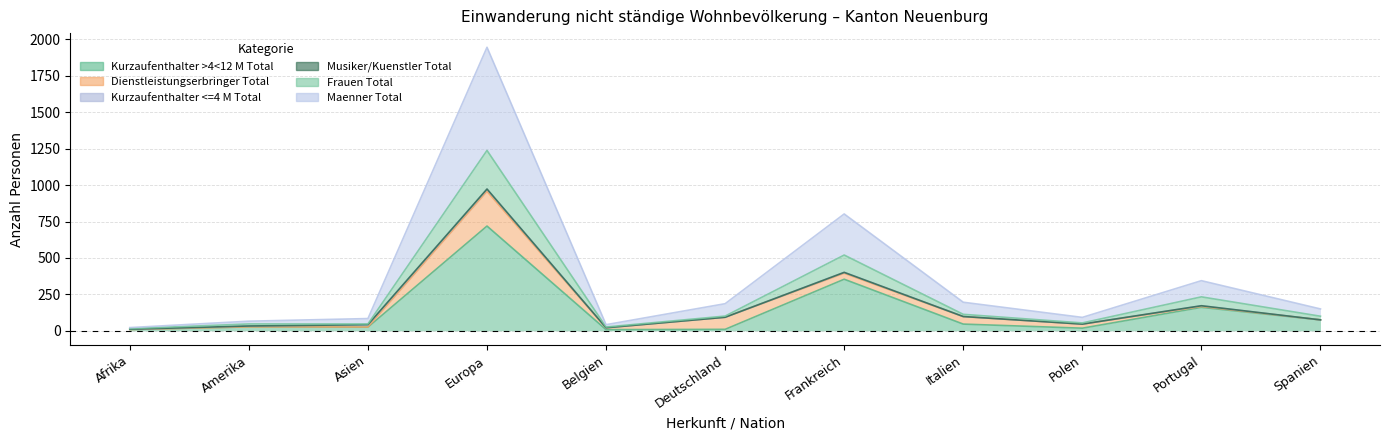

At which label does Kurzaufenthalter >4<12 M Total first exceed 27?

Europa